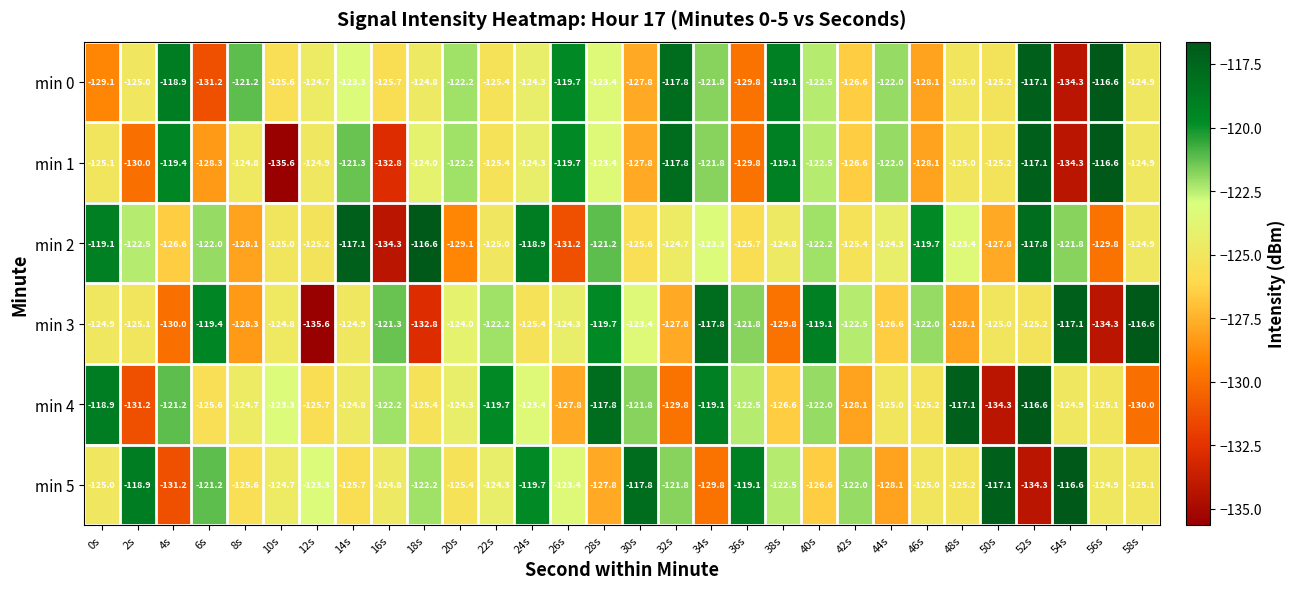

How many categories are shown in the chart?

30